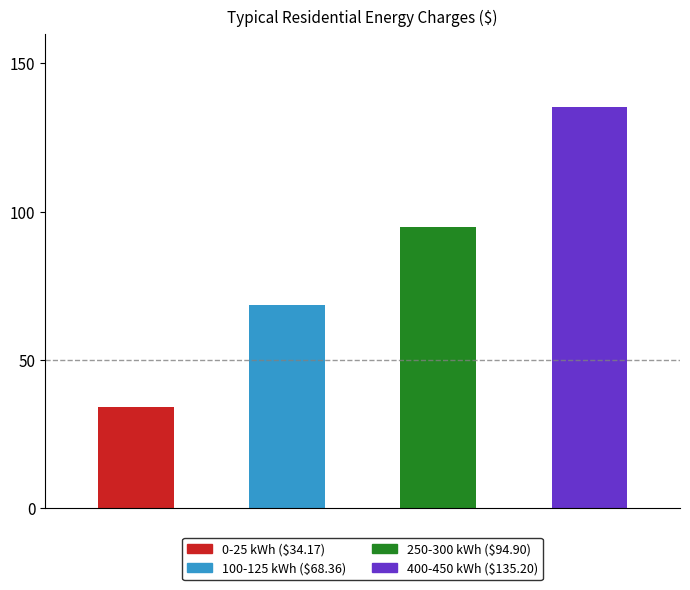

What is the sum of all values?

332.6